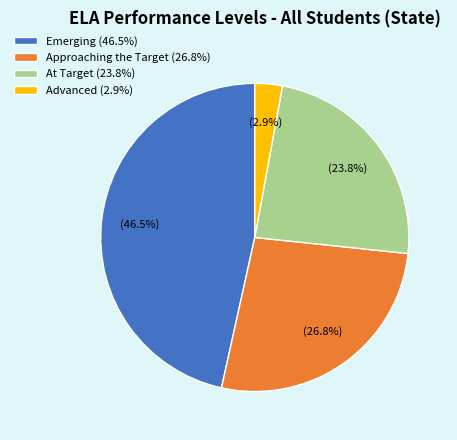

To the nearest percent, what is the difference between the largest and smallest slice percentages?

44%